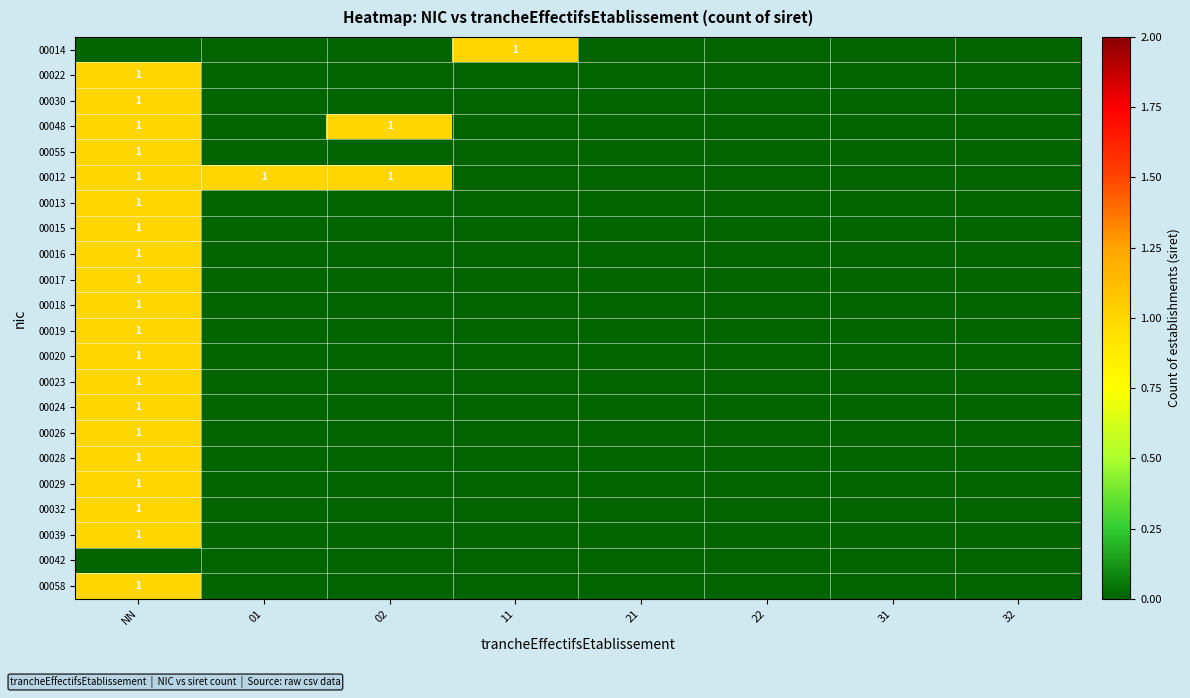

At which category is the sum across all series the highest?

NN